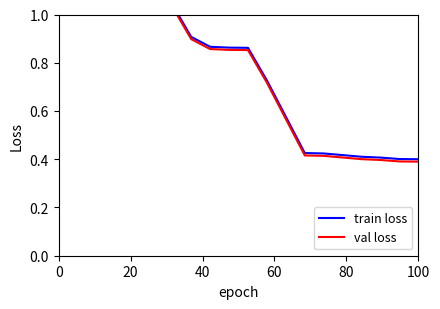

What is the label of the 18th point from the right?

40